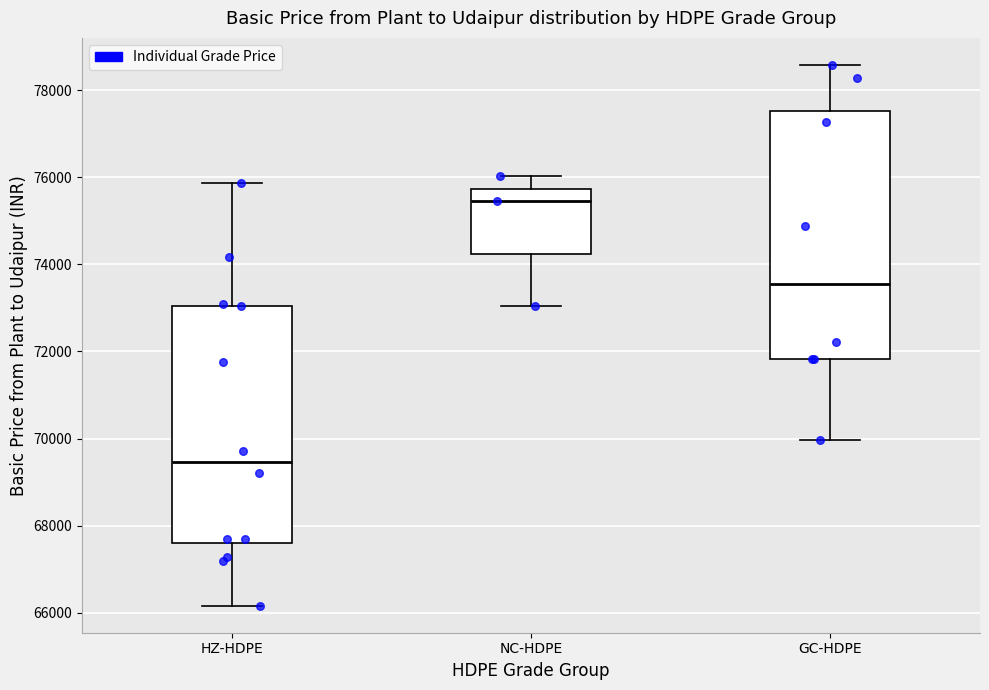

Where does the median line of the box for GC-HDPE sit on the y-axis? The values are not printed on the chart, so give them approximately, as read against the axis.

73600